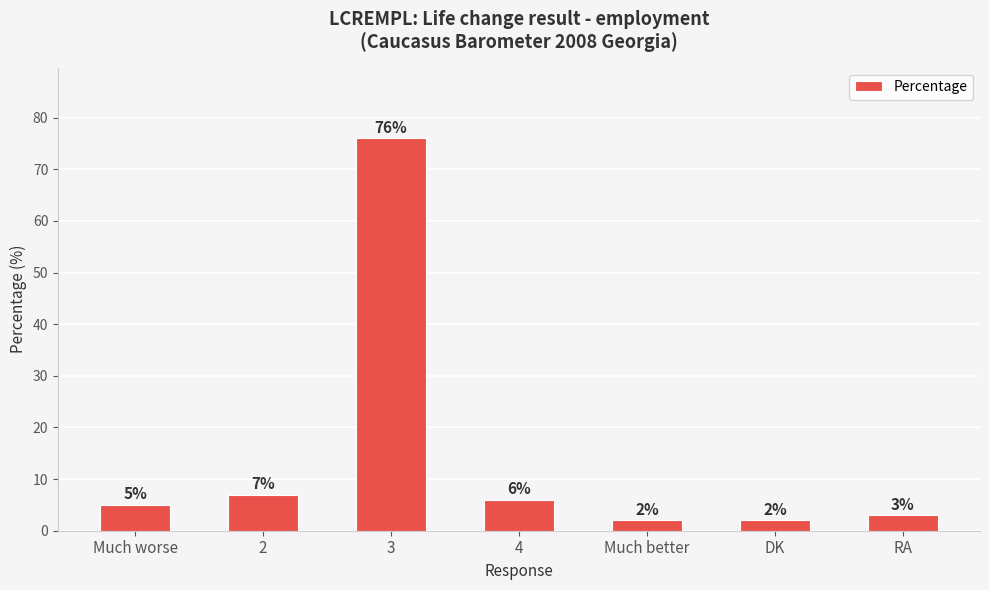

Which has a higher value, RA or 2?

2